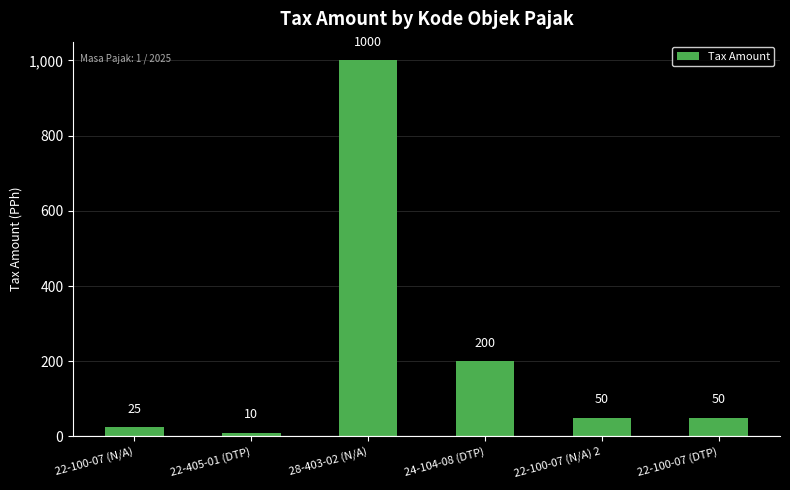

What is the label of the 3rd bar from the left?

28-403-02 (N/A)